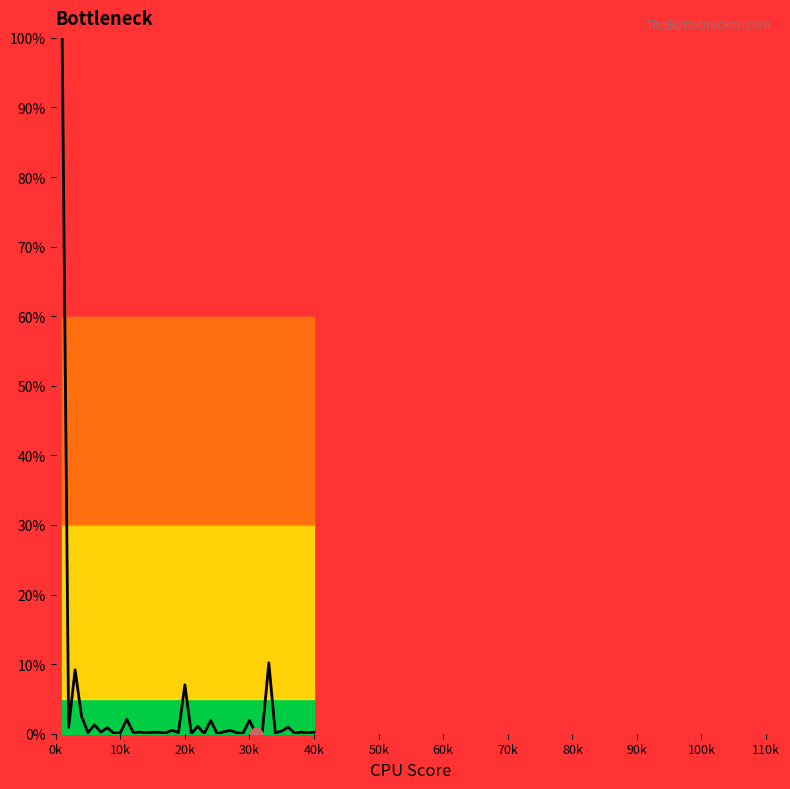

What is the difference between the maximum and minimum values?

100.0